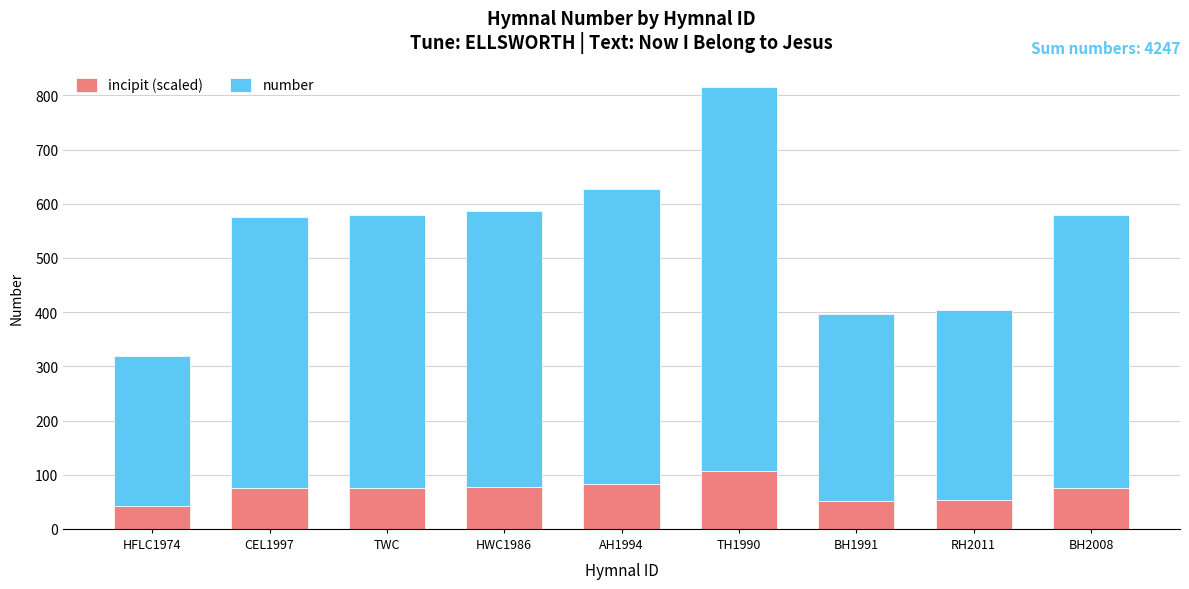

What is the difference between the maximum and second lowest values in the incipit (scaled) series?

54.6